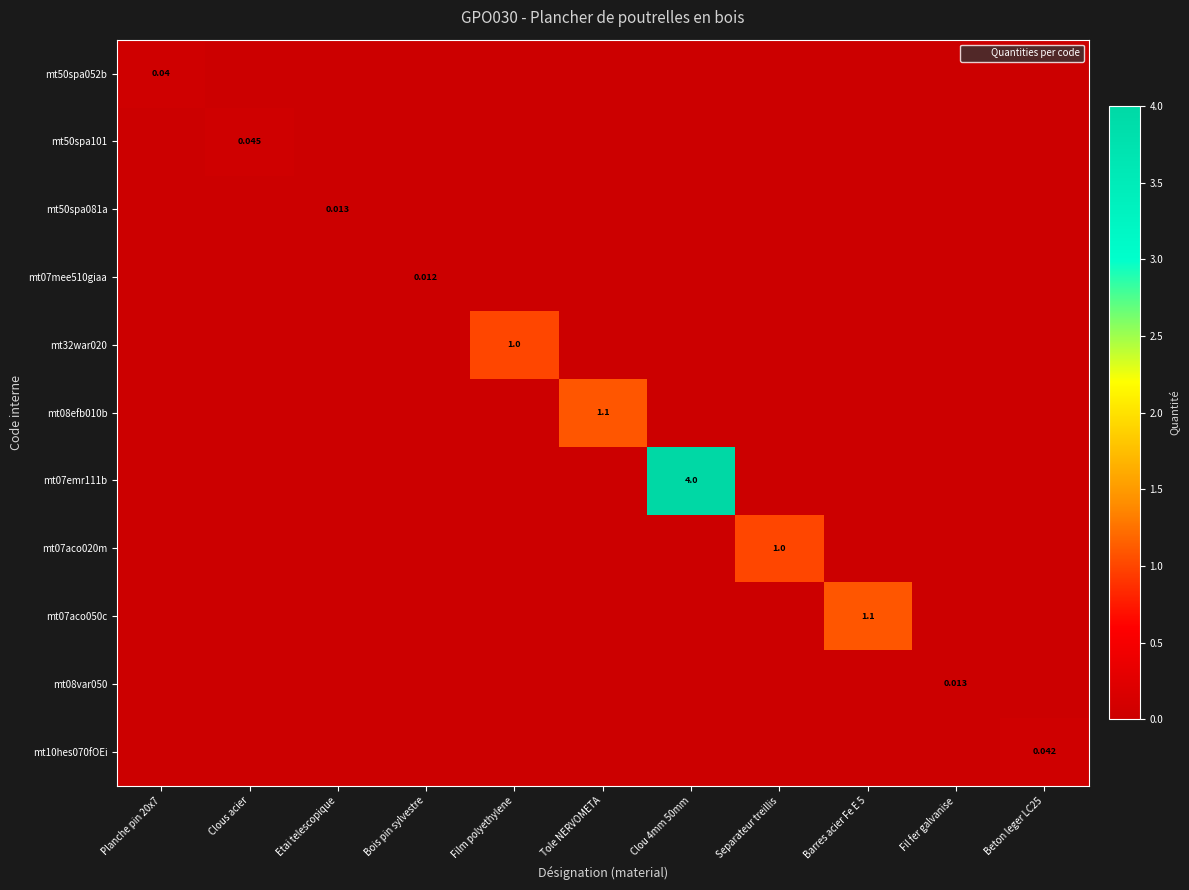

Is it true that mt08var050 equals -0.0 at Clous acier?

False